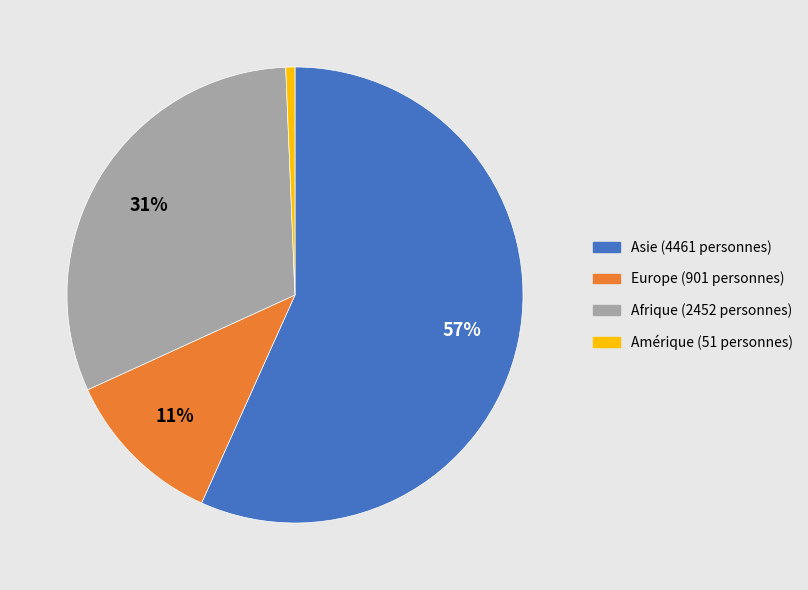

Is Europe the majority of the pie?

No